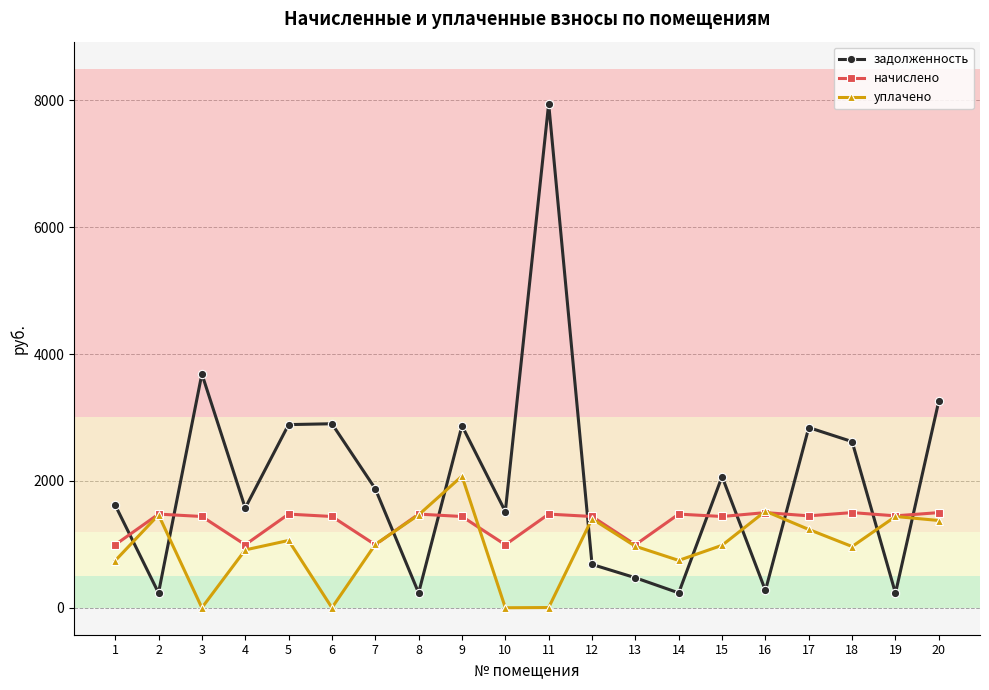

Between which two adjacent categories do задолженность and начислено first intersect?

1 and 2